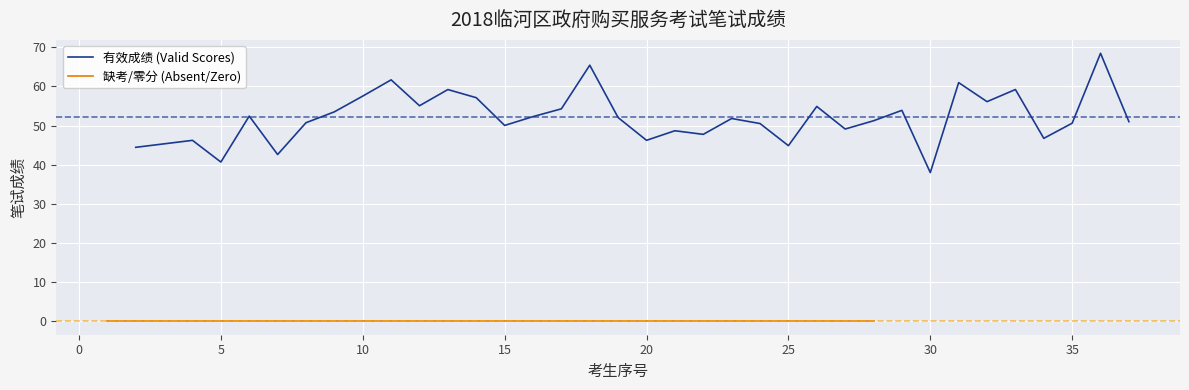

Where is the first local minimum?

5